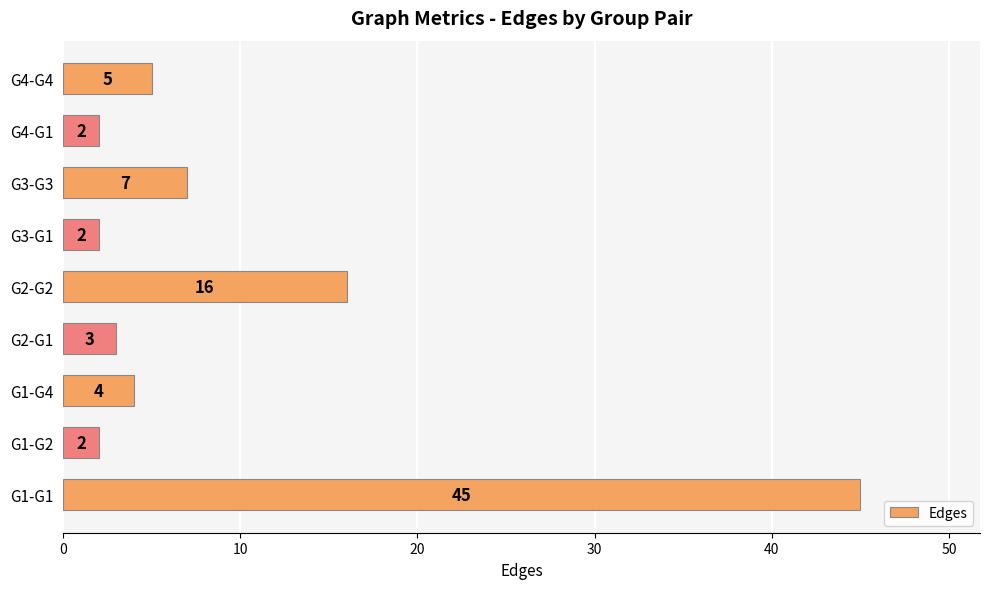

Reading top to bottom, transcribe all the data shown in this chart.

5	2	7	2	16	3	4	2	45